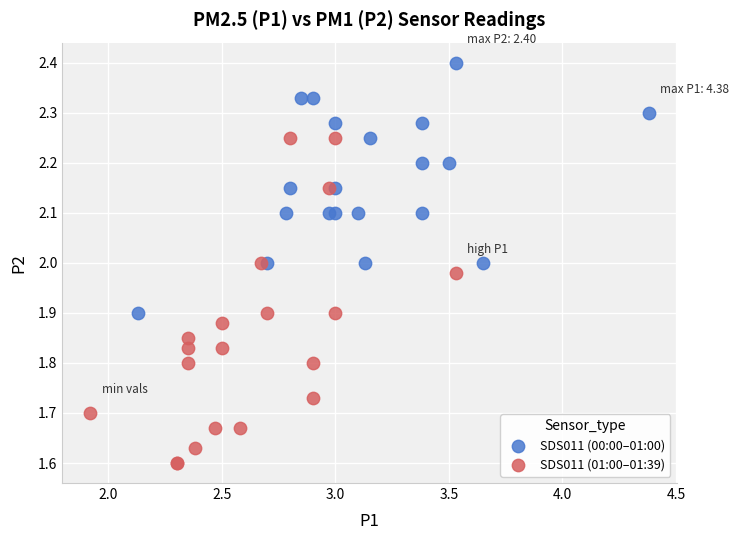

Which series has the widest spread of Y values?

SDS011 (01:00–01:39)